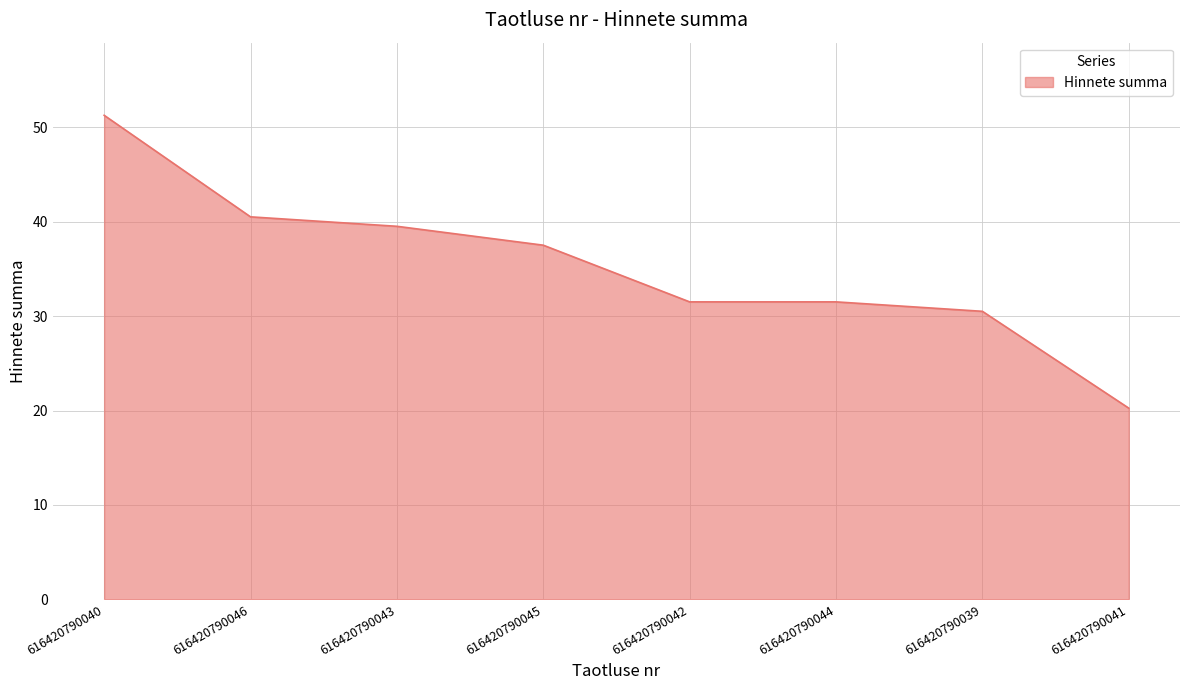

Which category has the lowest value across all series?

616420790041